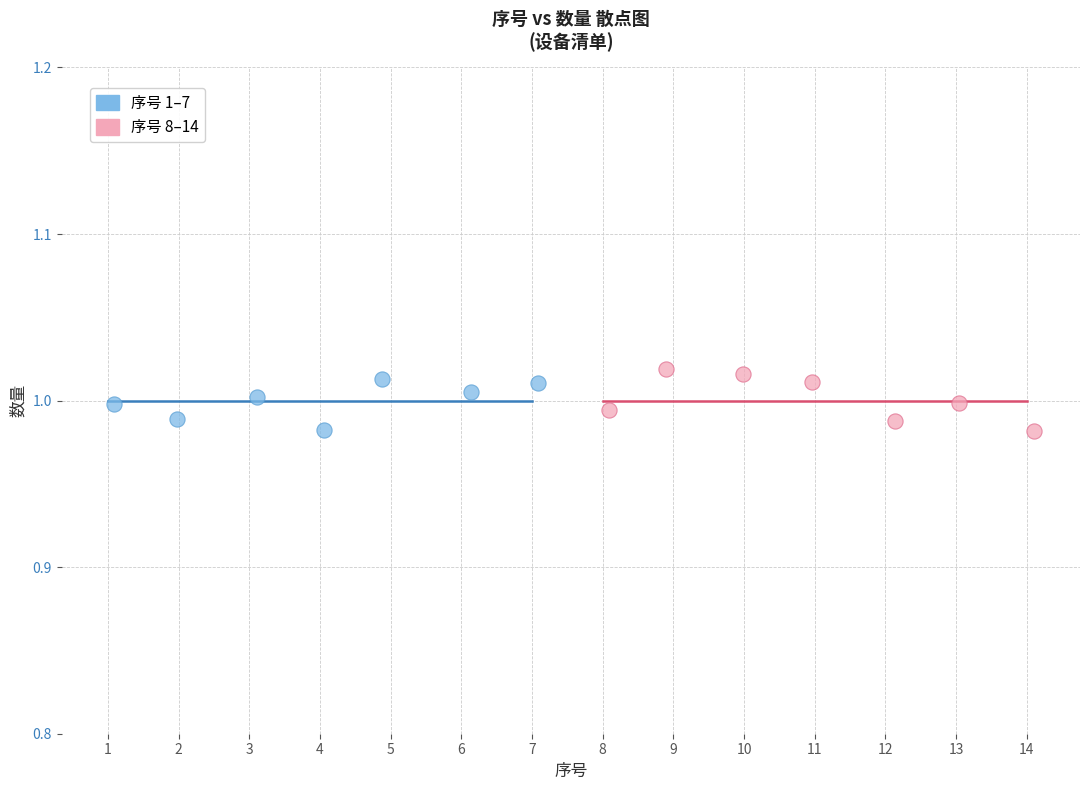

Which series contains the highest Y value?

序号 8–14